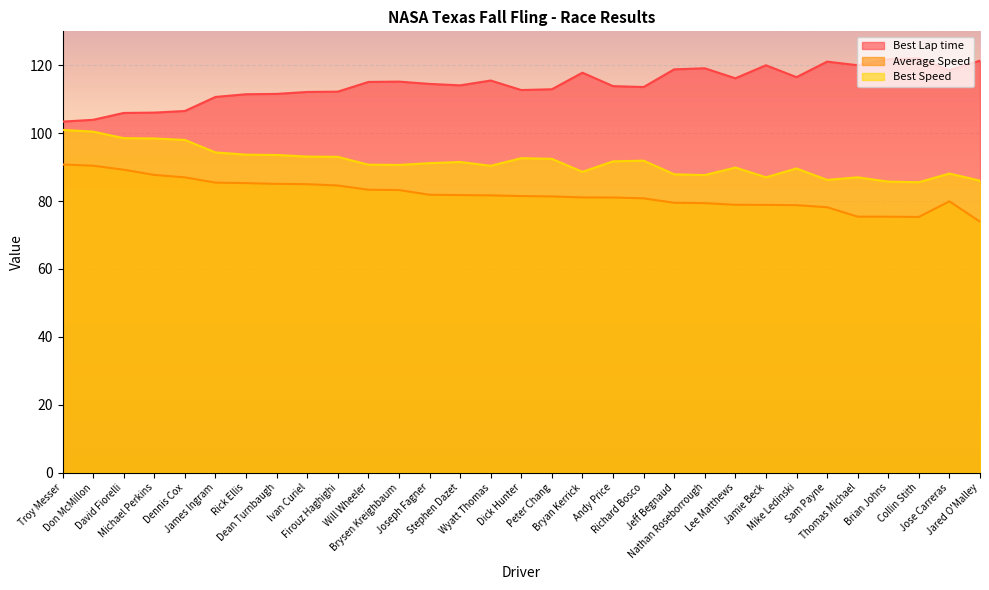

How many data points does each series have?

31